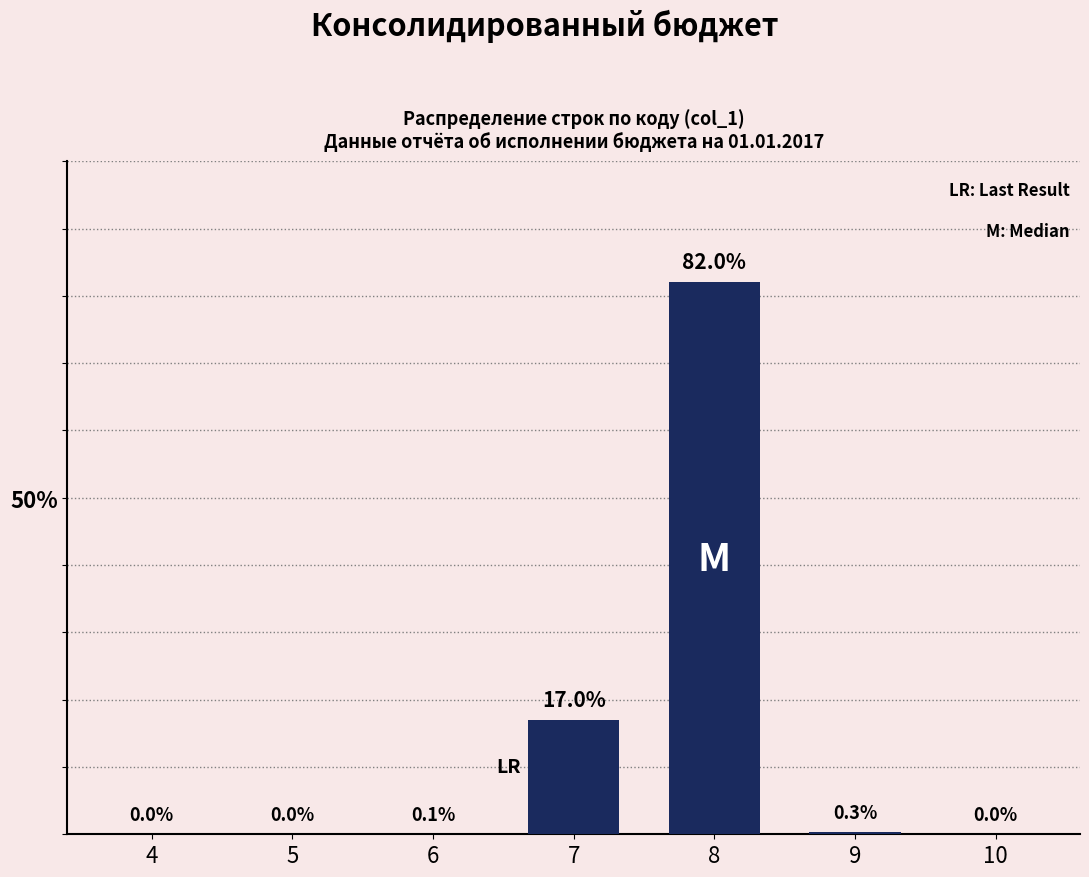

Reading left to right, what are all the values shown in this chart?

4=0.0	5=0.0	6=0.1	7=17.0	8=82.0	9=0.3	10=0.0